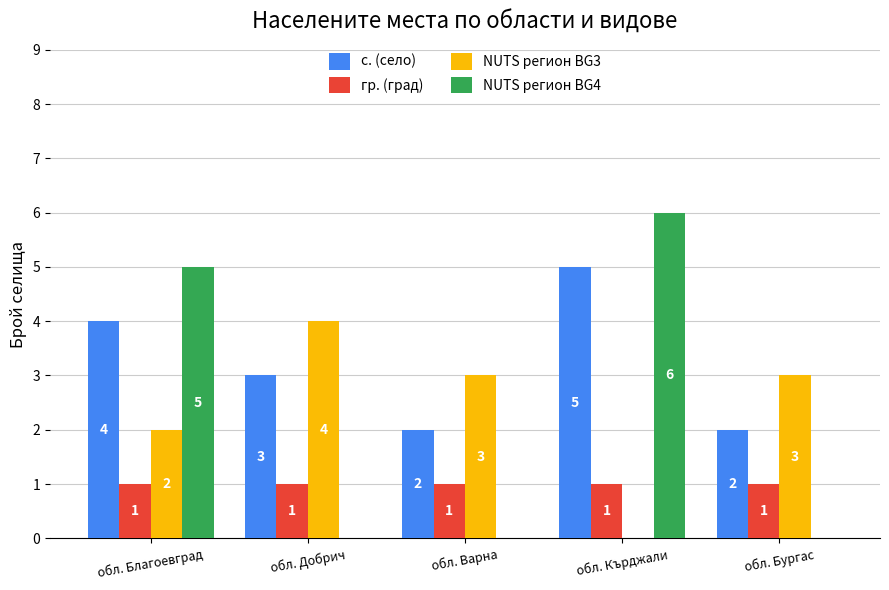

What is the spread (max minus min) of values at обл. Благоевград?

4